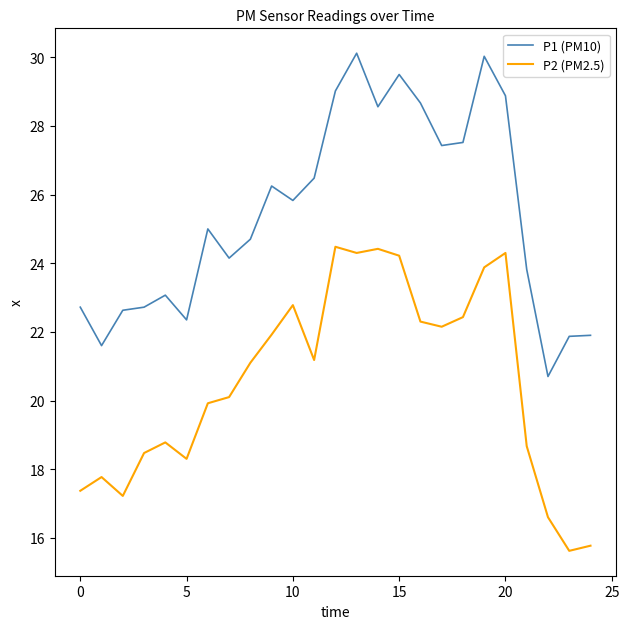

What is the highest value of the P1 (PM10) series?

30.1